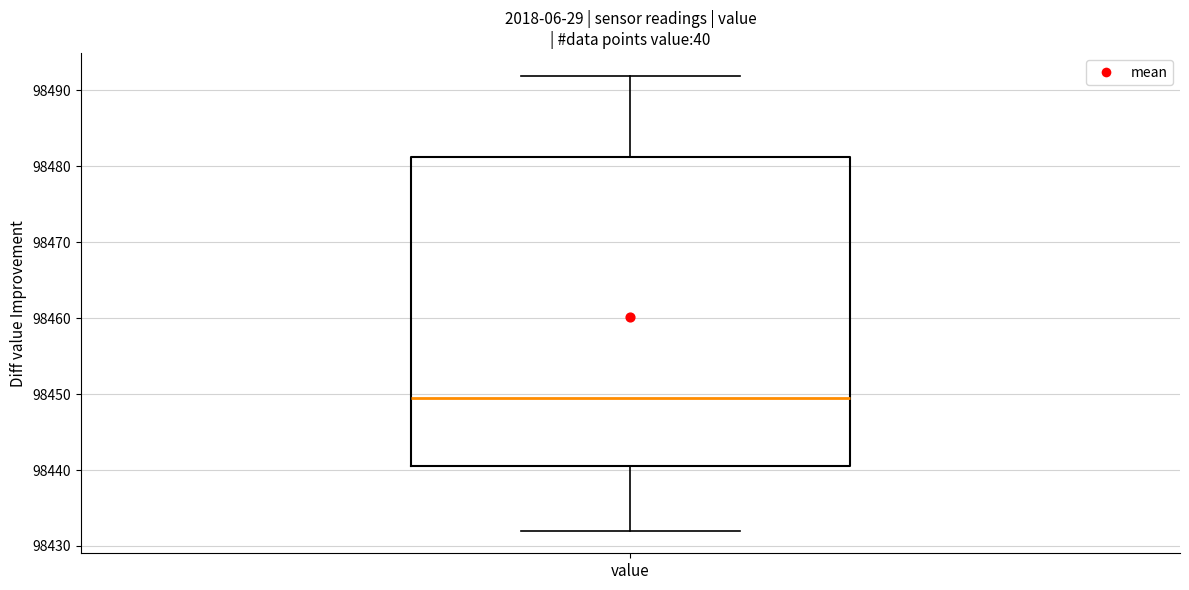

Transcribe this box plot: give where the median line is, the range the box spans, and where the two whiskers end, as read against the y-axis. The values are not printed on the chart, so give them approximately, as read against the axis.

median 98449, box 98441 to 98481, whiskers 98432 to 98492